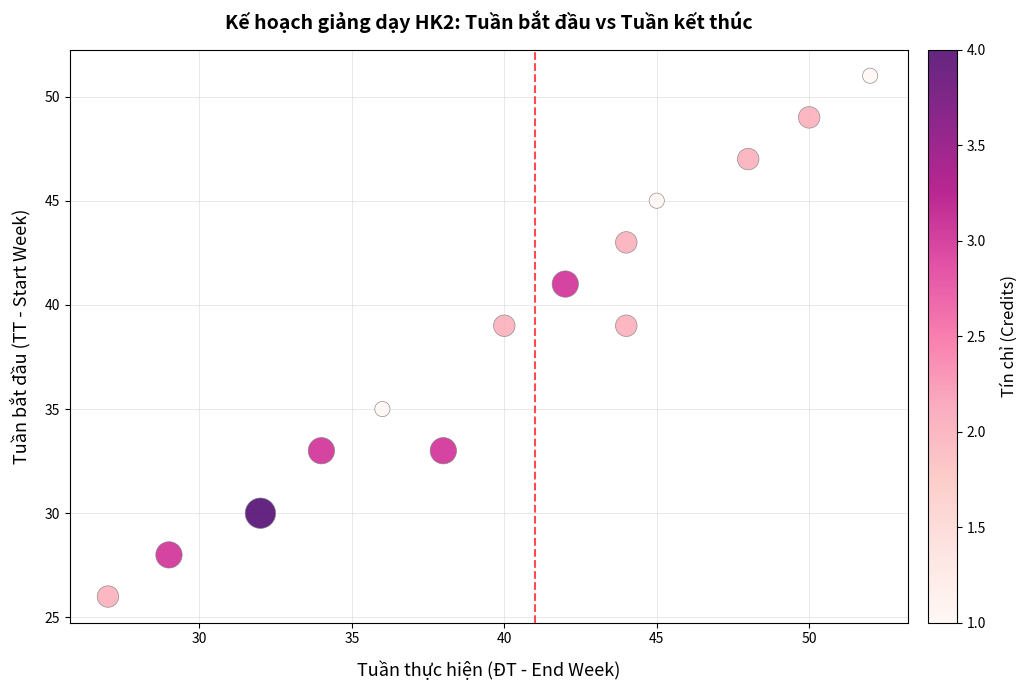

What is the range of X values (max minus min)?

25